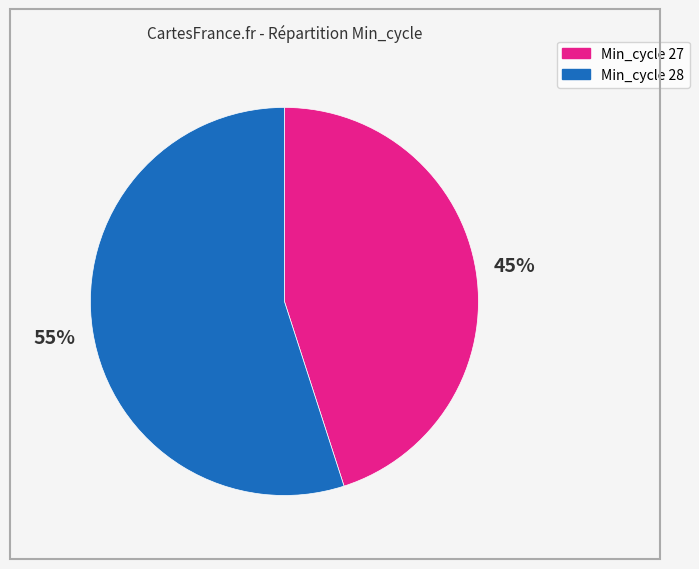

To the nearest percent, what is the difference between the largest and smallest slice percentages?

10%